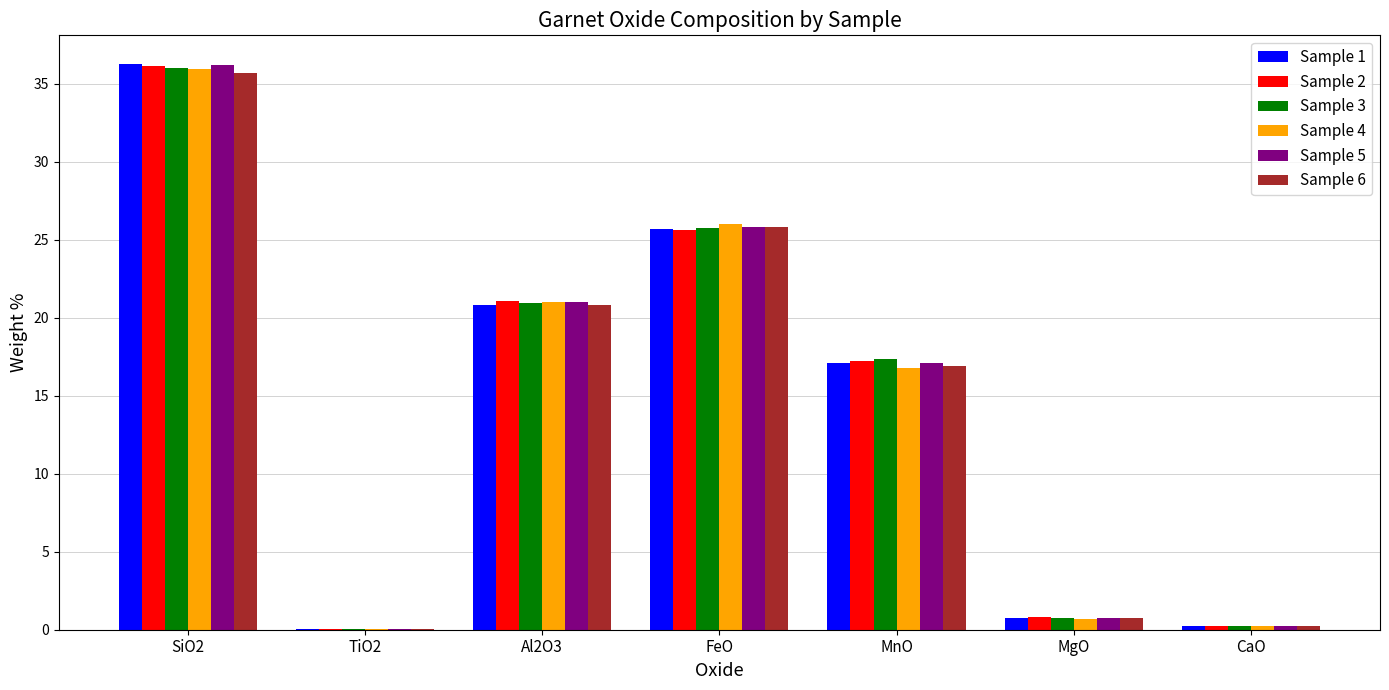

What is the maximum value for Sample 4?

35.9